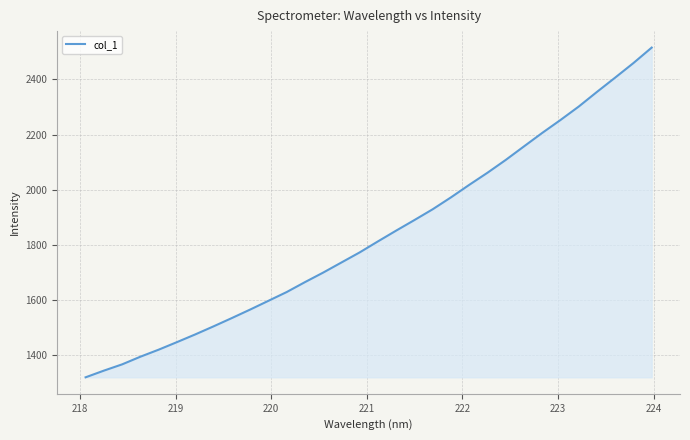

Does the chart have visible grid lines?

Yes